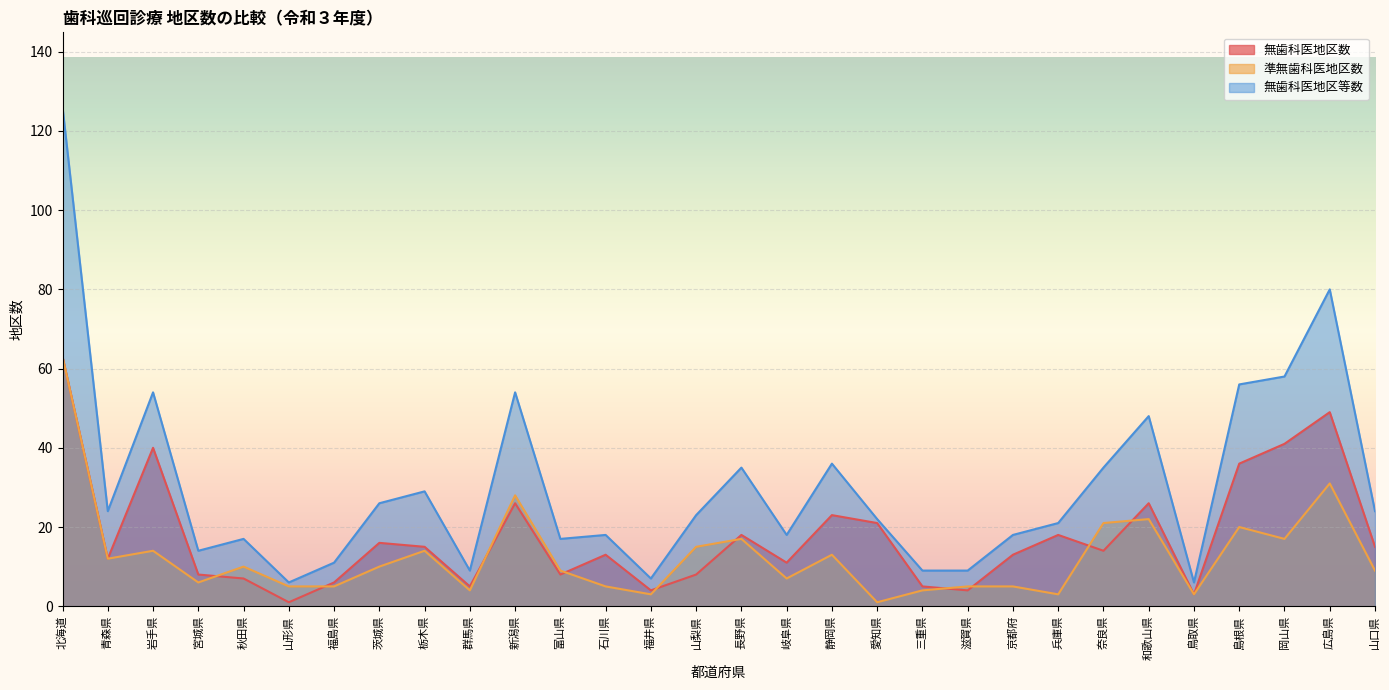

Which category has the lowest value in the 準無歯科医地区数 series?

愛知県